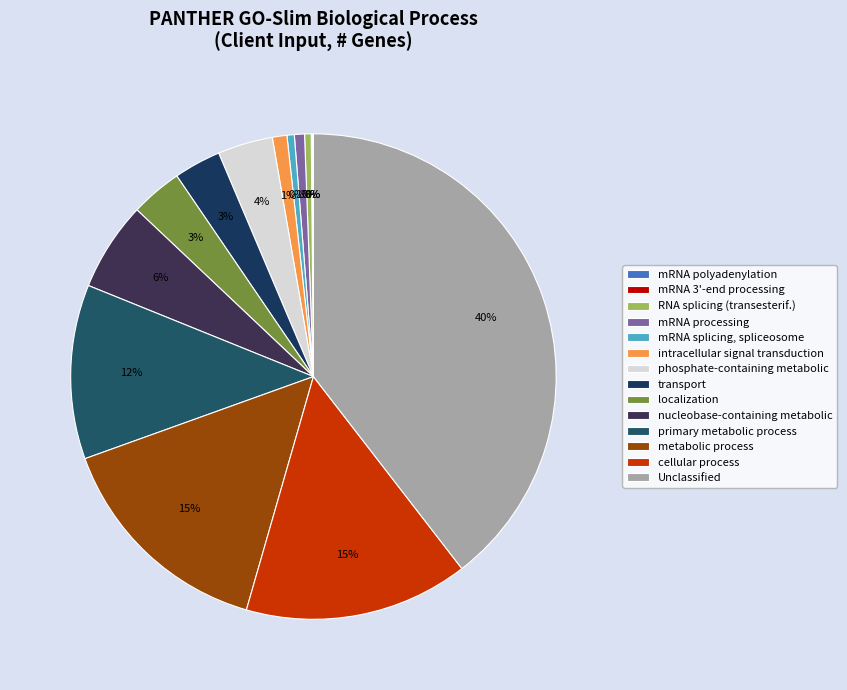

To the nearest percent, what percentage of the pie is intracellular signal transduction?

1%